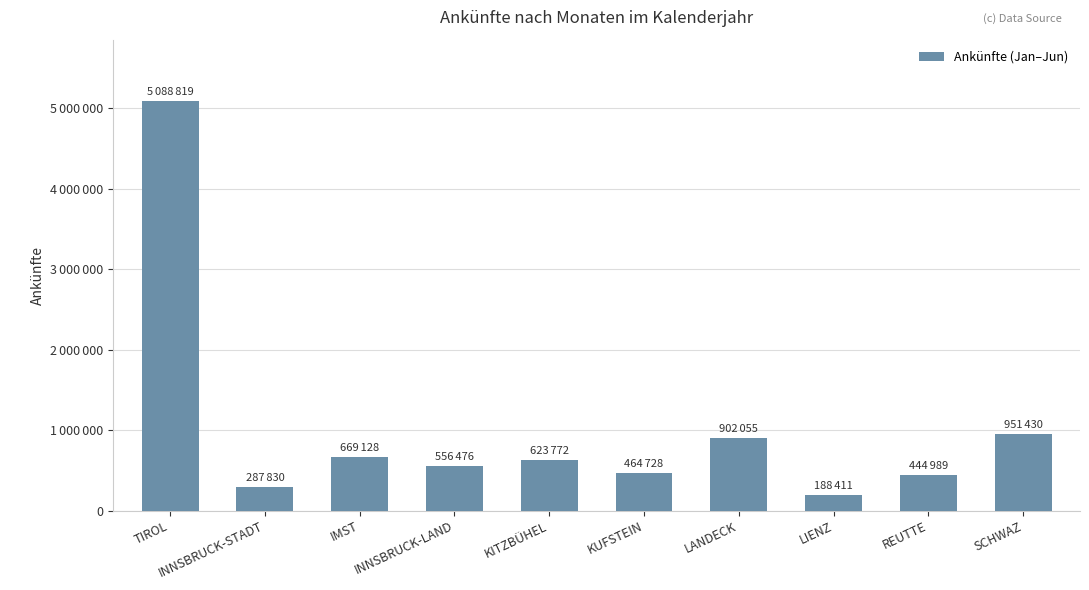

The value at REUTTE is 444989. True or false?

True